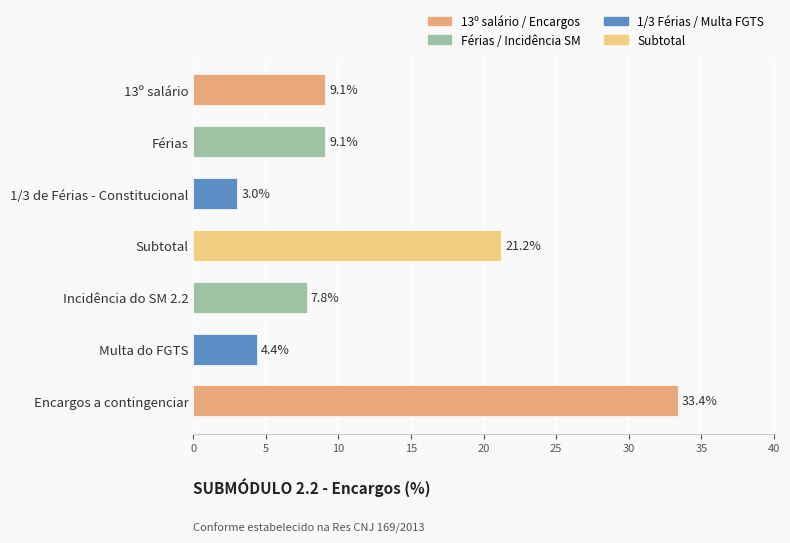

What is the difference between the second highest and second lowest values?

16.8